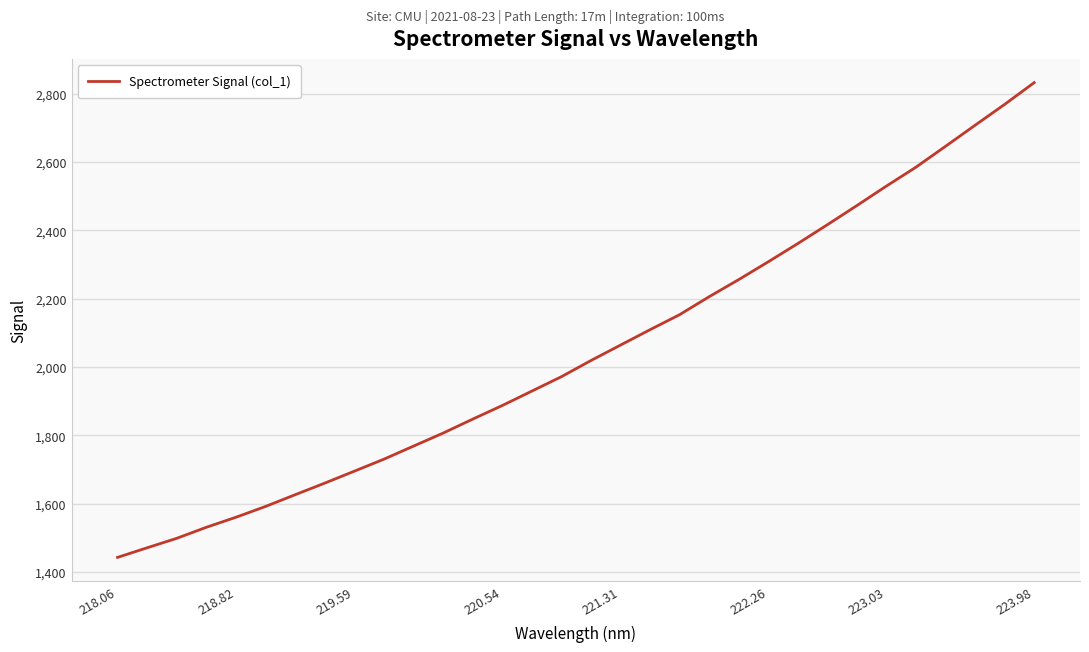

What is the minimum value shown in the chart?

1442.4